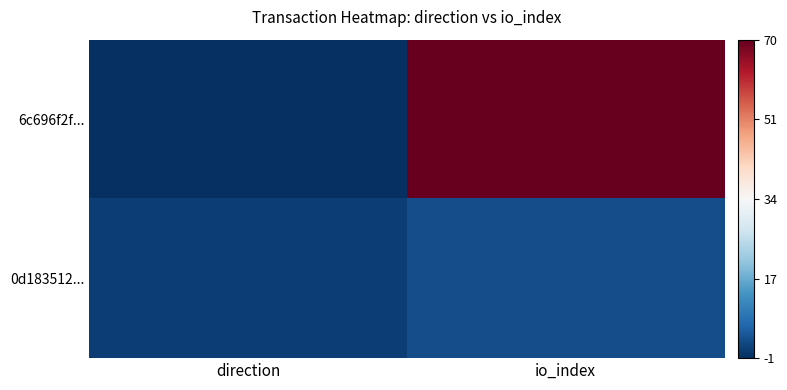

How many categories are shown in the chart?

2